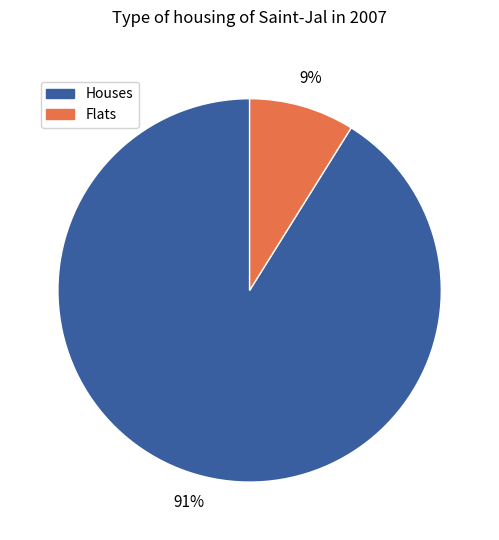

To the nearest percent, what is the combined percentage of Flats and Houses?

100%